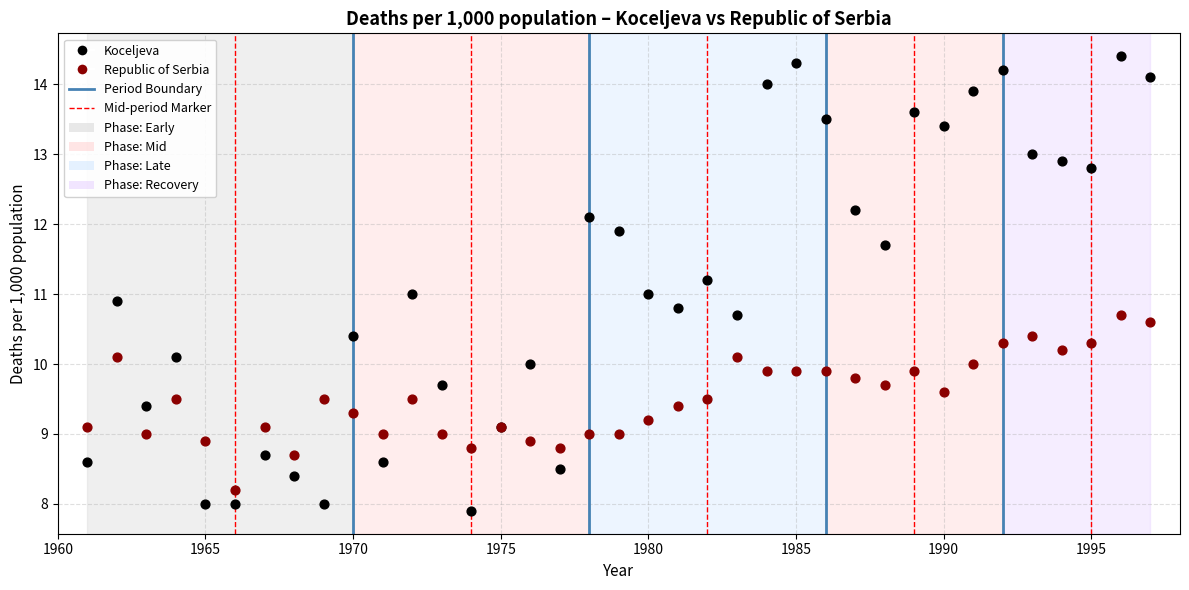

What is the X range (max minus min) for the scatter plot?

36.0